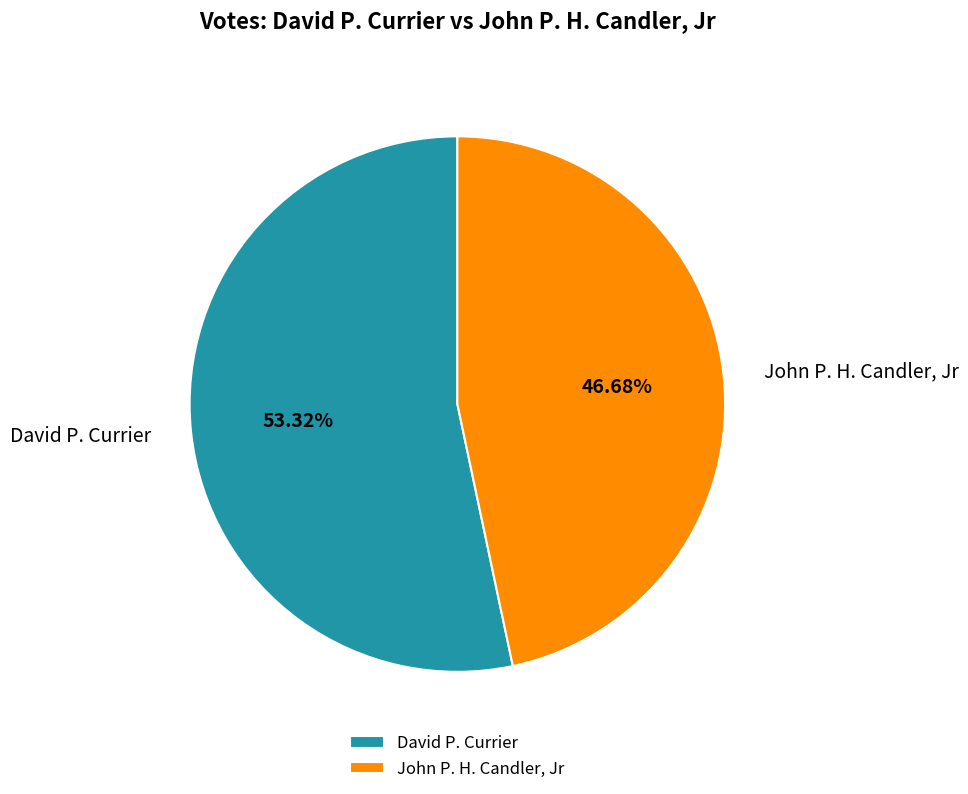

Which category has the smallest portion of the pie?

John P. H. Candler, Jr